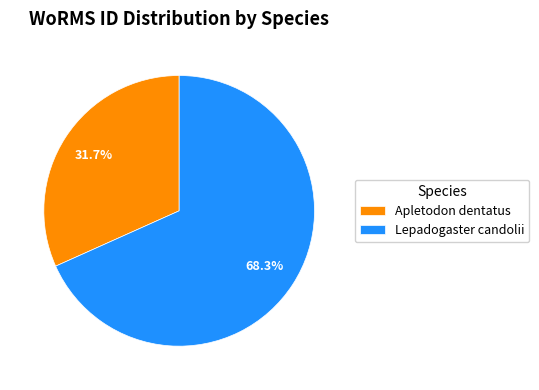

To the nearest percent, what portion does Lepadogaster candolii represent?

68%